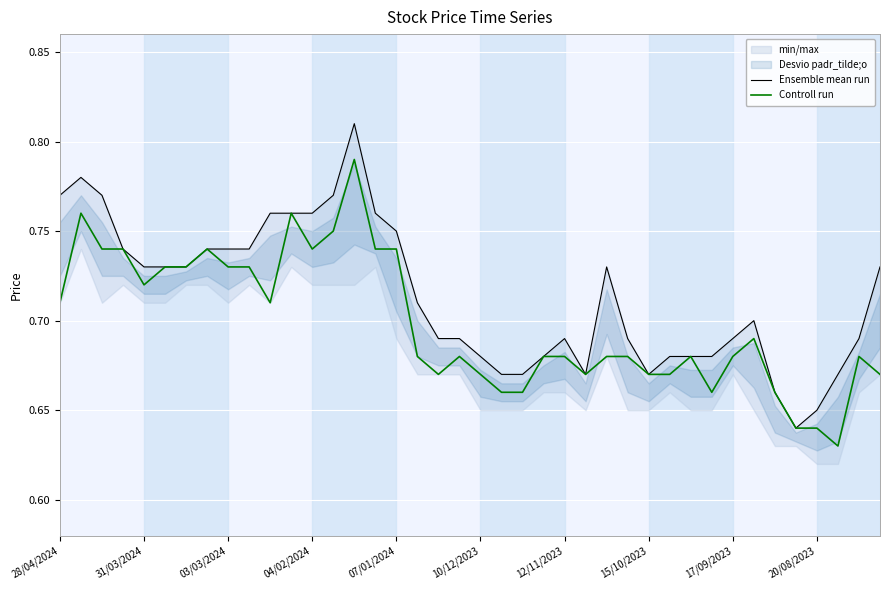

Rank the series by their maximum value, from highest to lowest.

Ensemble mean run, Controll run